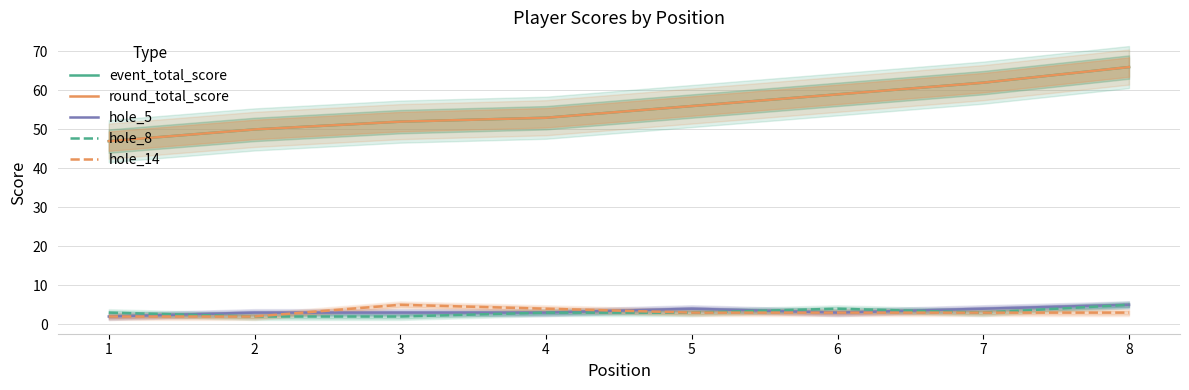

Does the chart have visible grid lines?

Yes